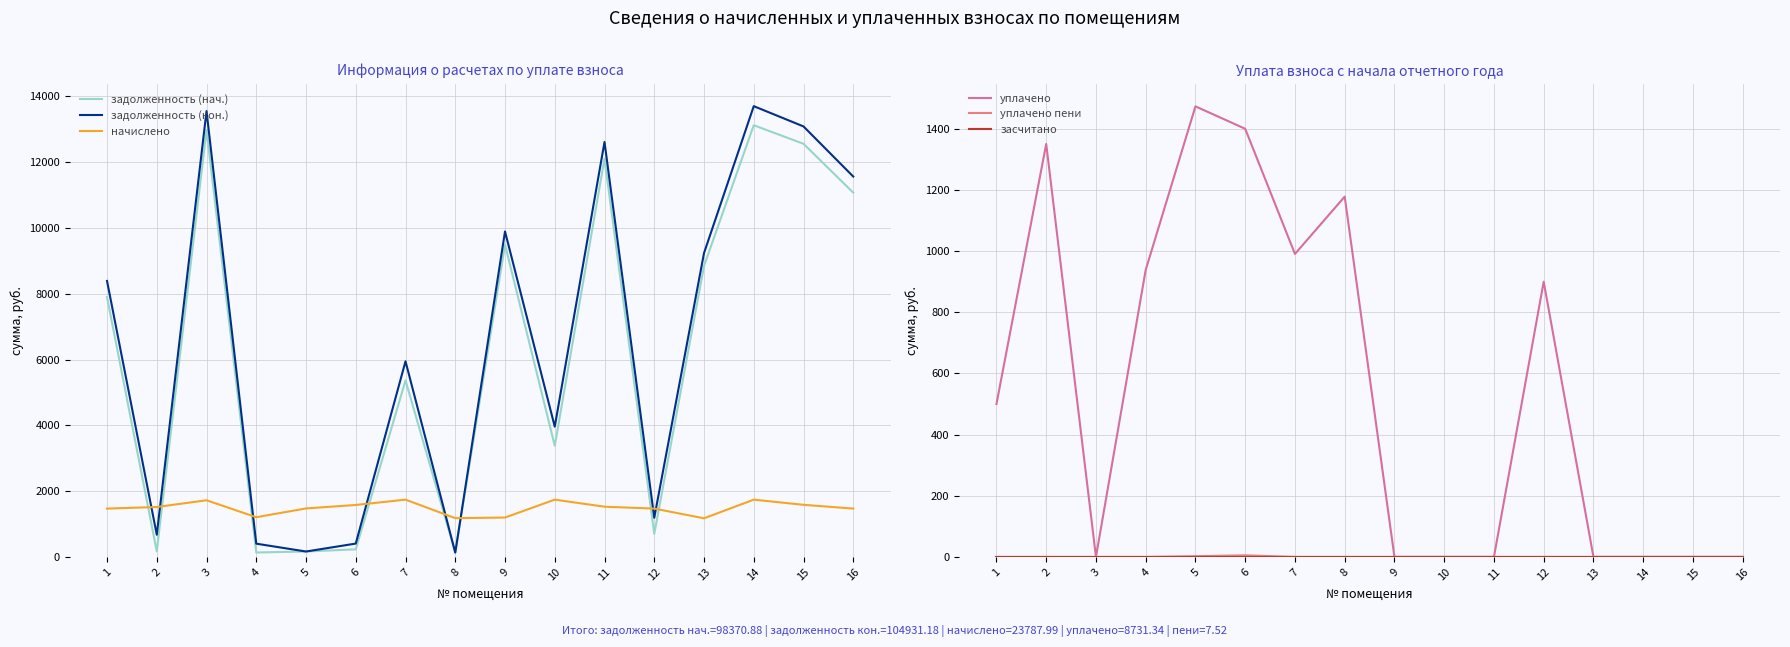

What is the sum of all задолженность (нач.) values?

98370.9